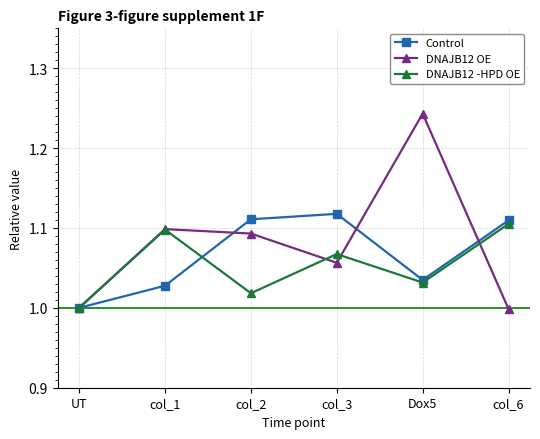

At col_6, list the series in order from smallest to largest.

DNAJB12 OE, DNAJB12 -HPD OE, Control